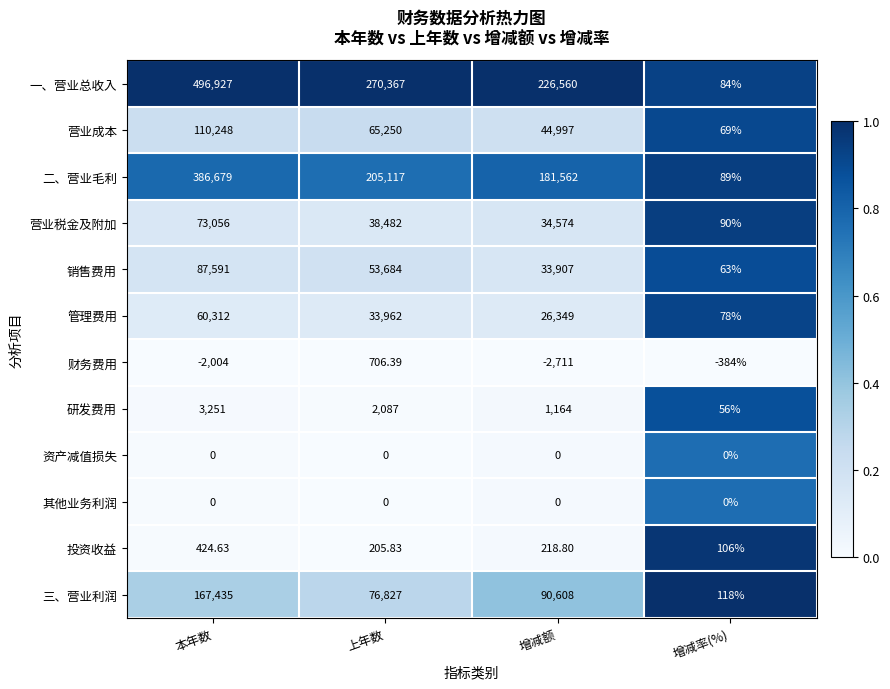

Which series changed the most between 本年数 and 上年数?

一、营业总收入